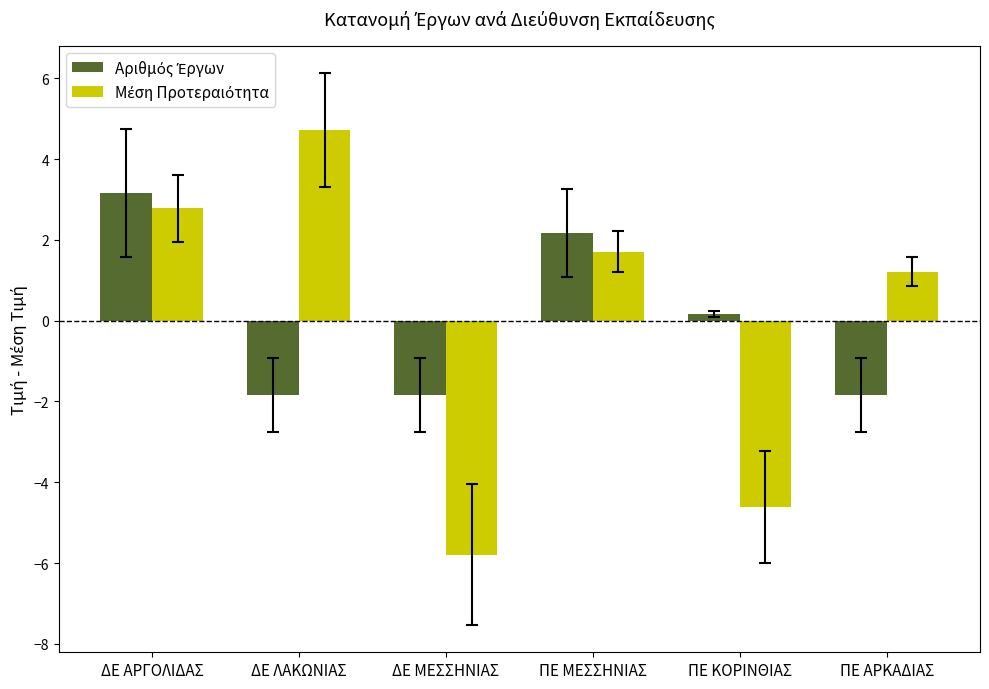

What is the greatest value displayed?

4.7